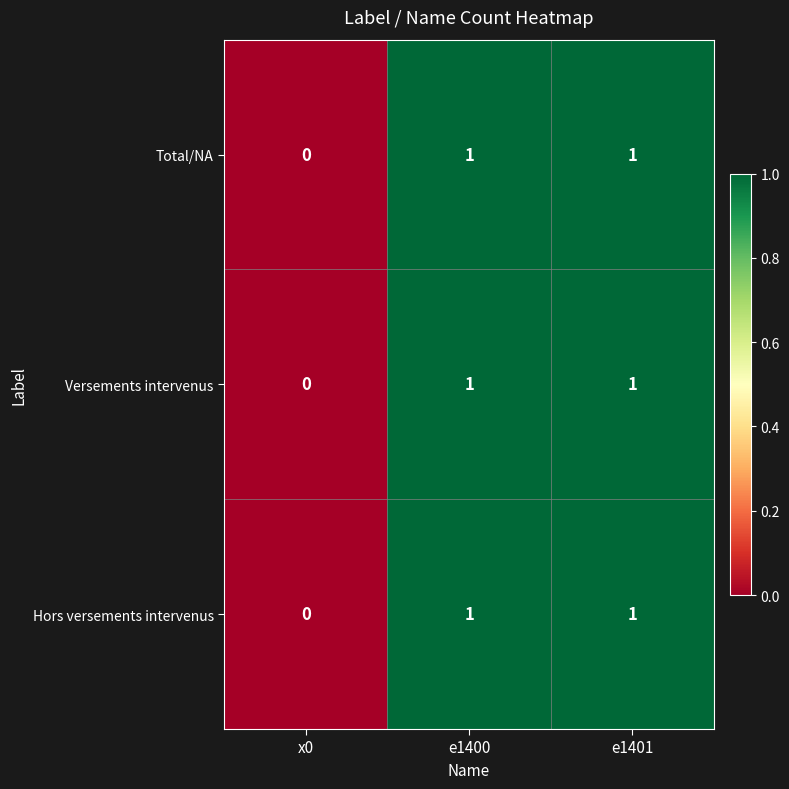

What is the total value across all series at e1401?

3